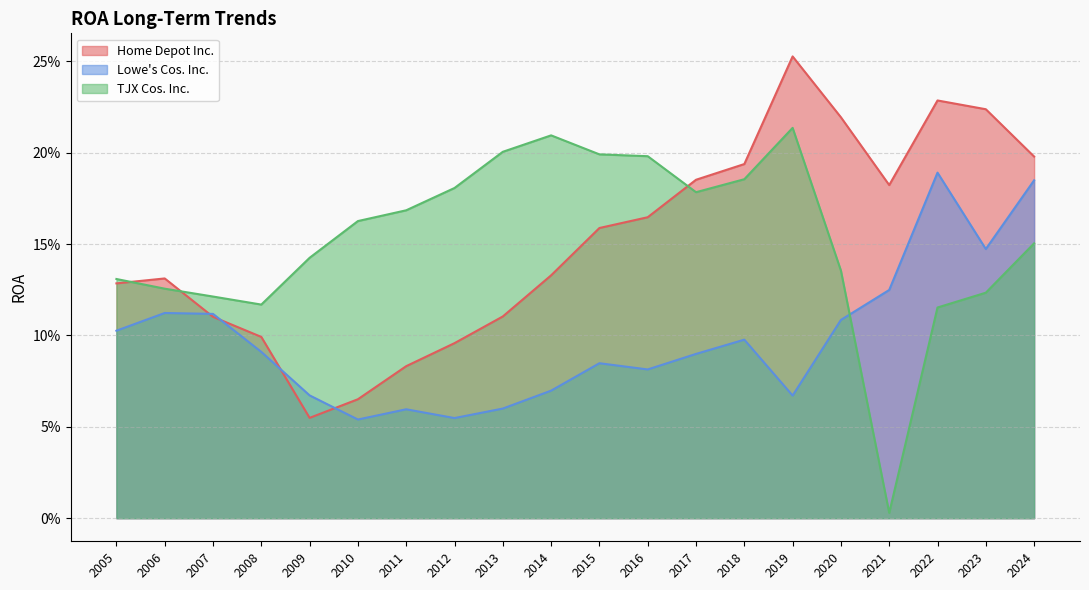

True or false: Home Depot Inc. and TJX Cos. Inc. intersect in this chart.

True